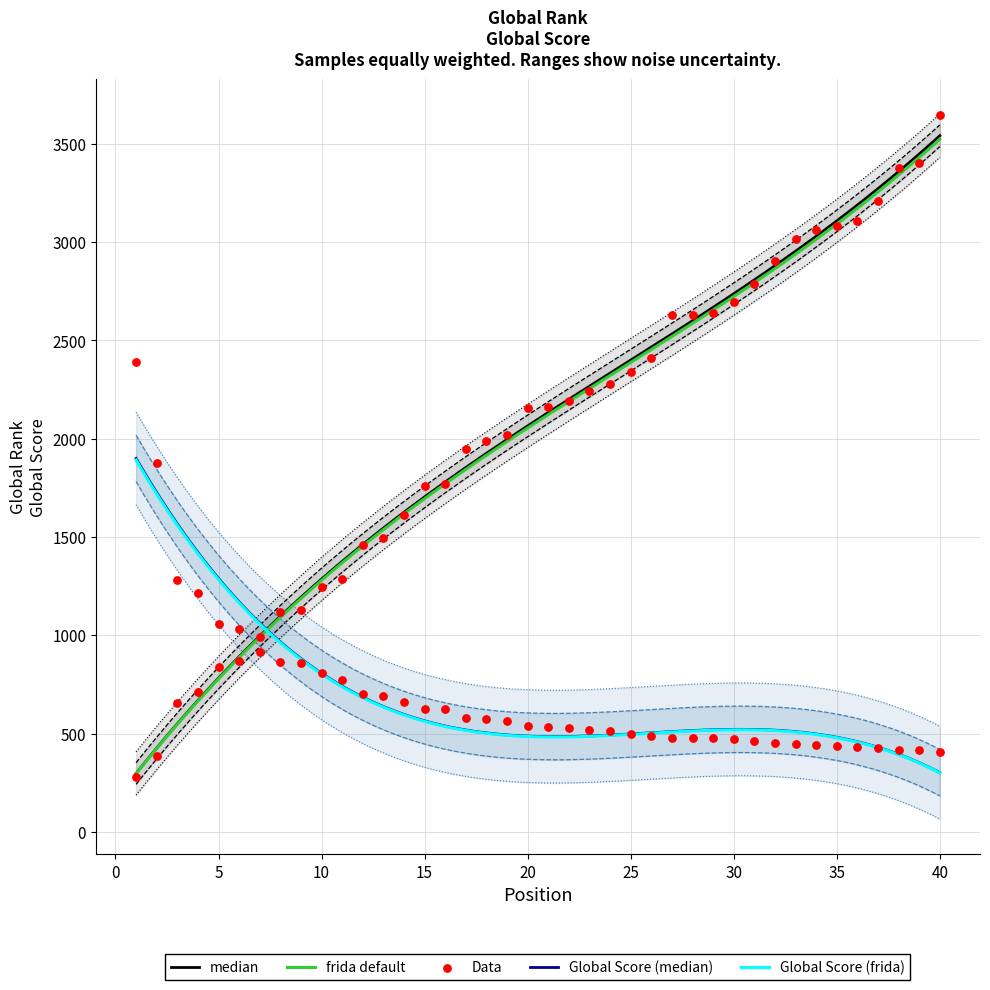

Which series has the largest total across all categories?

Global Rank